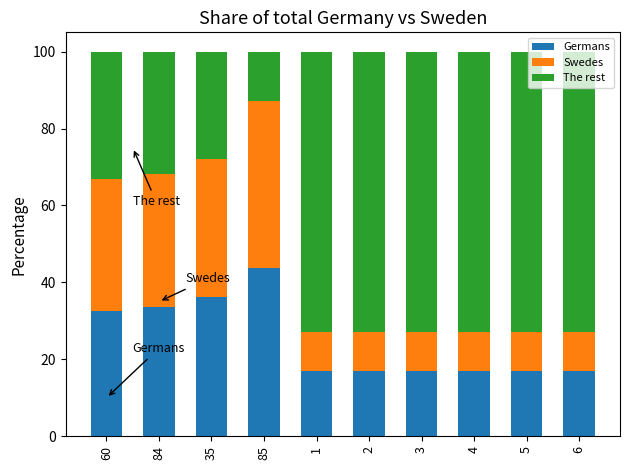

What is the difference between the maximum and minimum values in the Germans series?

26.8